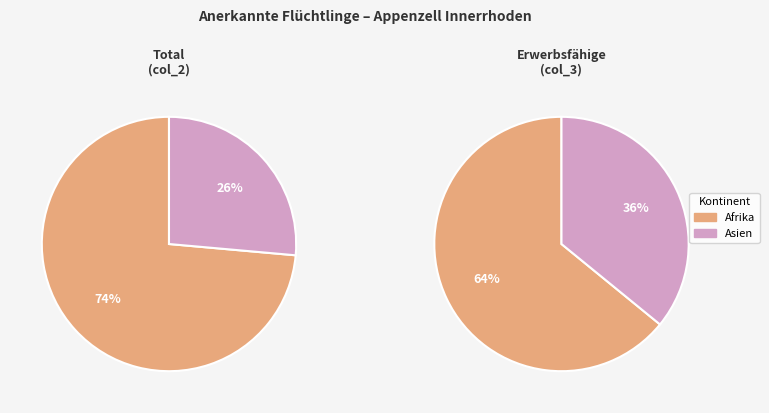

What is the total percentage of Asien and Afrika?

100.0%